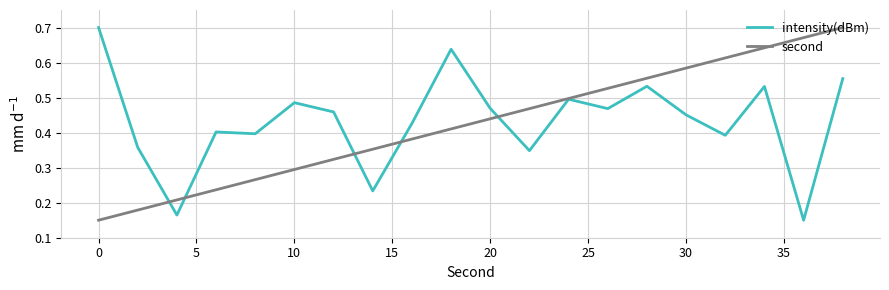

What is the average value of the second series?

0.4